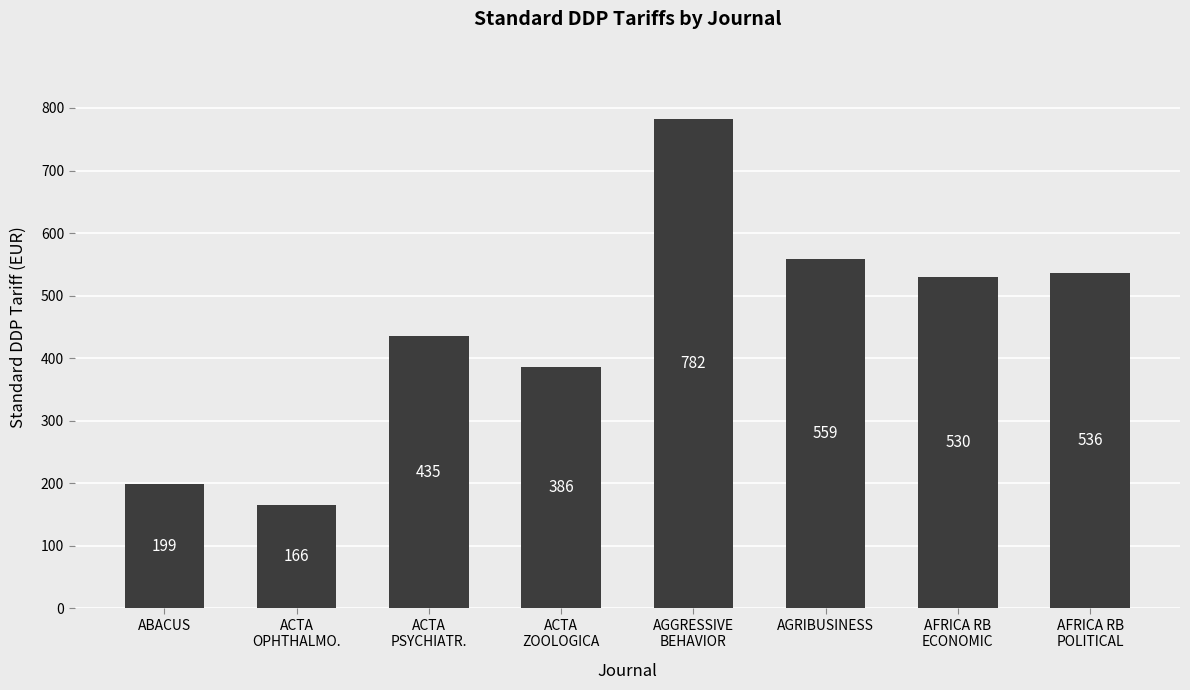

What is the minimum value shown in the chart?

166